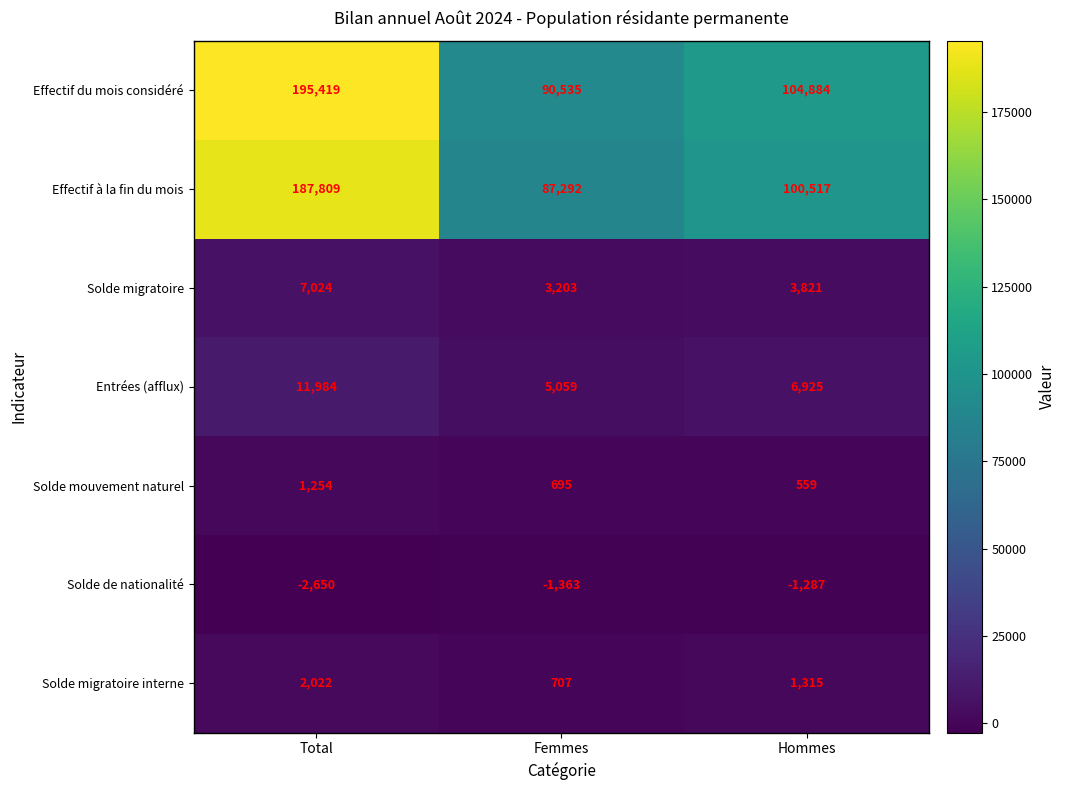

Read the Solde mouvement naturel value at Femmes.

695